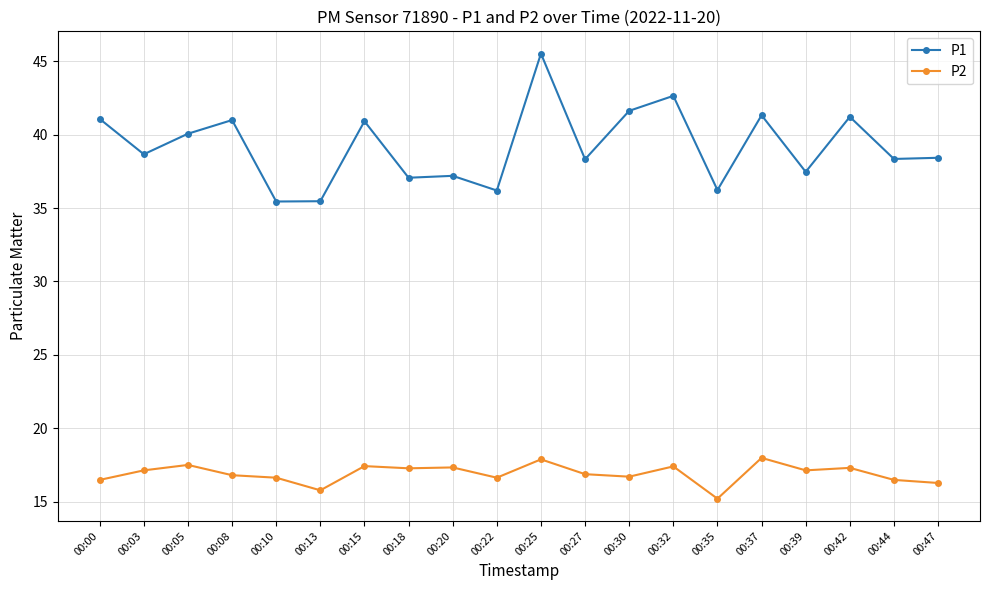

What is the difference between the maximum and minimum values in the P1 series?

10.1